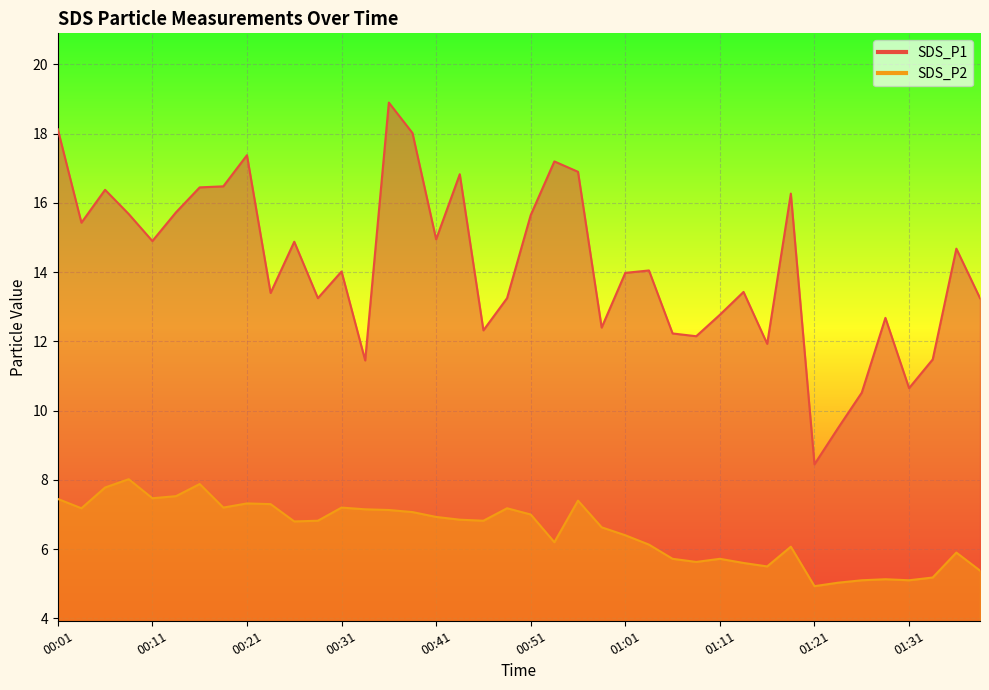

How many series are shown in this chart?

2